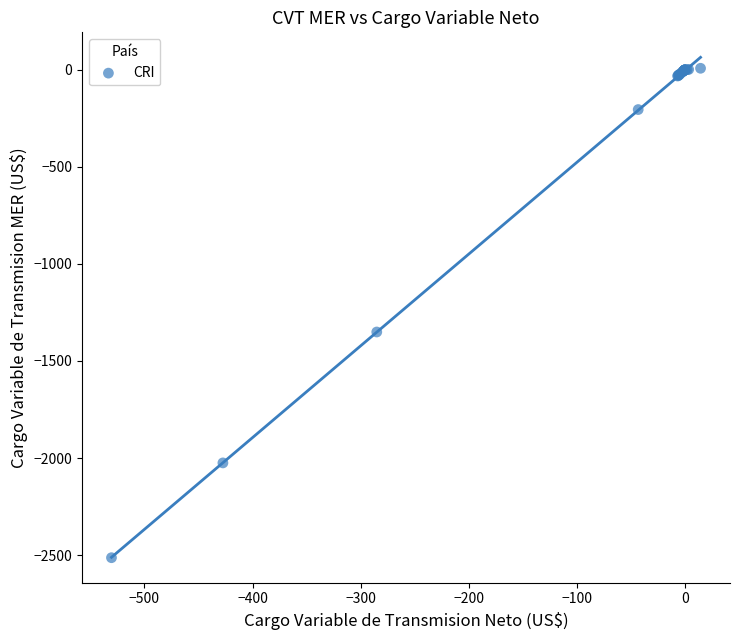

What Y value in the scatter plot is closest to -1252?

-1350.7